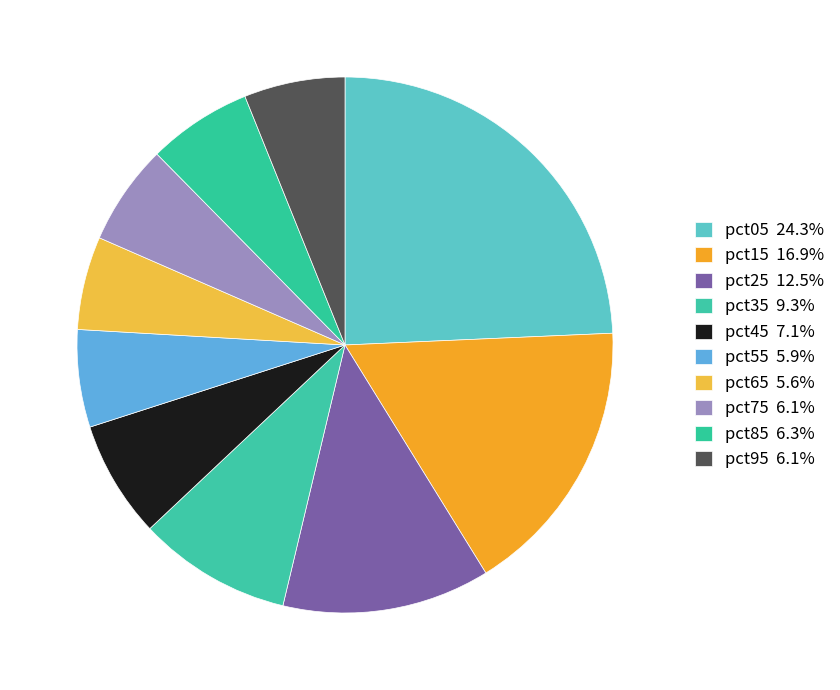

Count the number of slices in the pie.

10